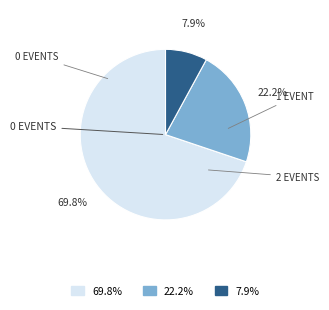

Is there any slice that represents more than half of the pie?

Yes